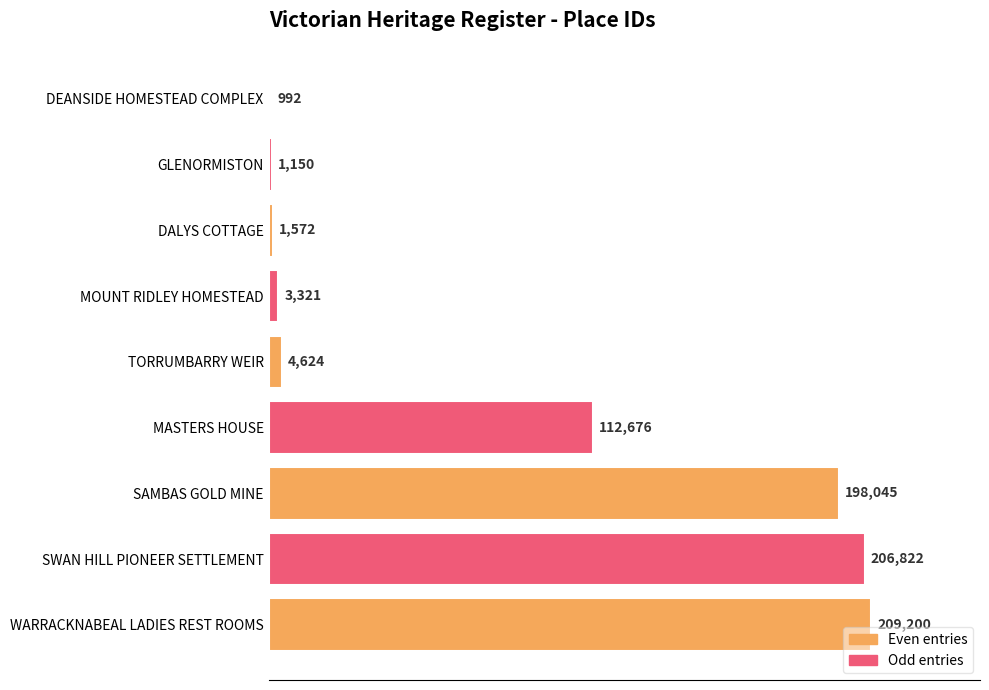

What is the change in value from GLENORMISTON to SAMBAS GOLD MINE?

+196895